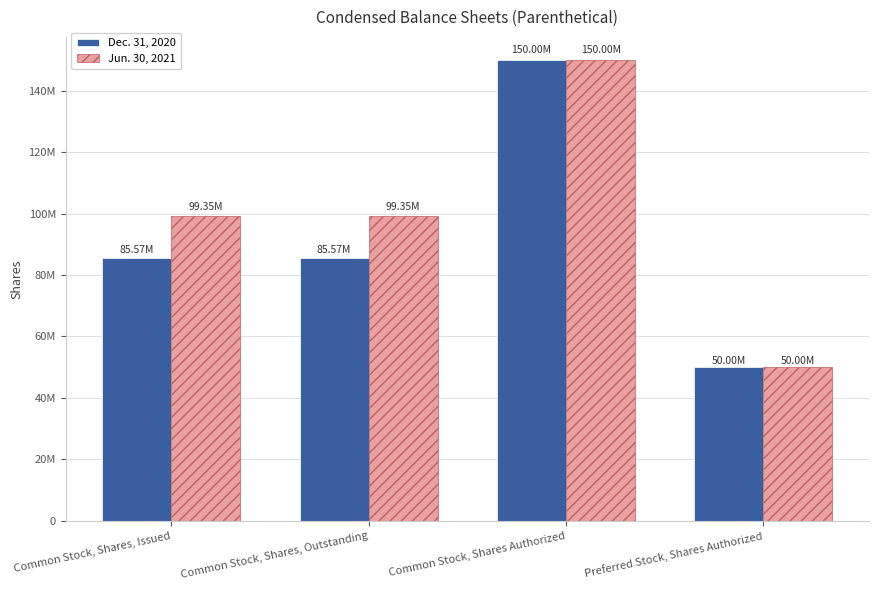

What is the smallest value displayed?

50000000